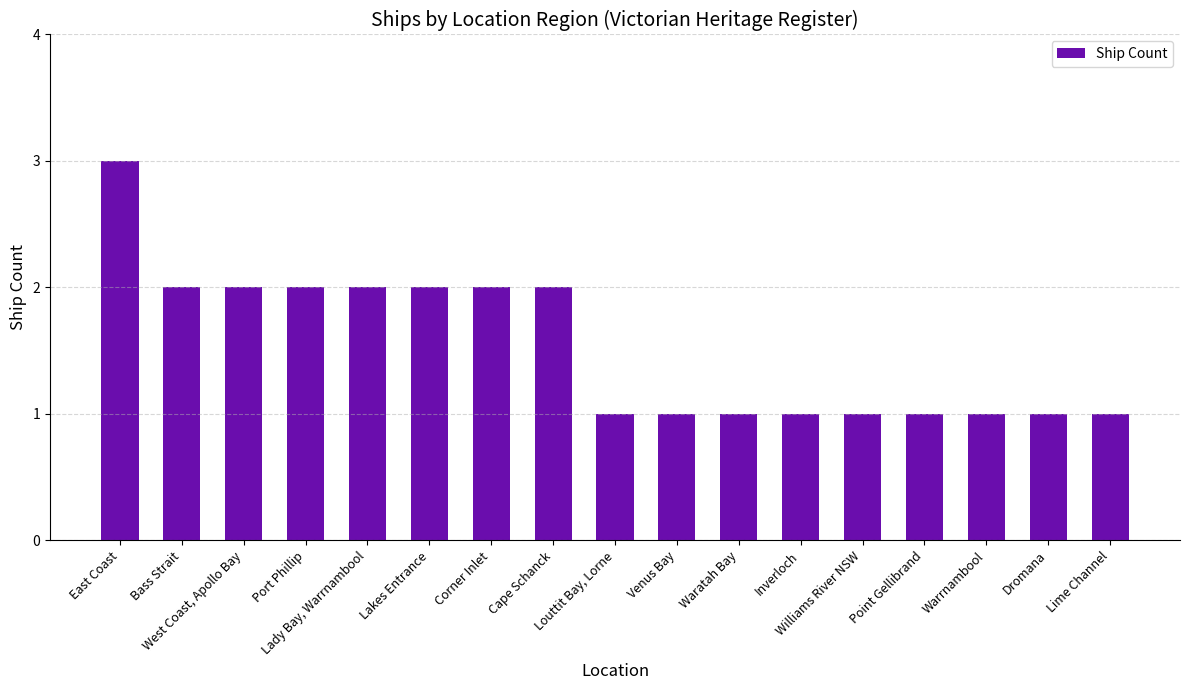

What is the label of the 11th bar from the left?

Waratah Bay